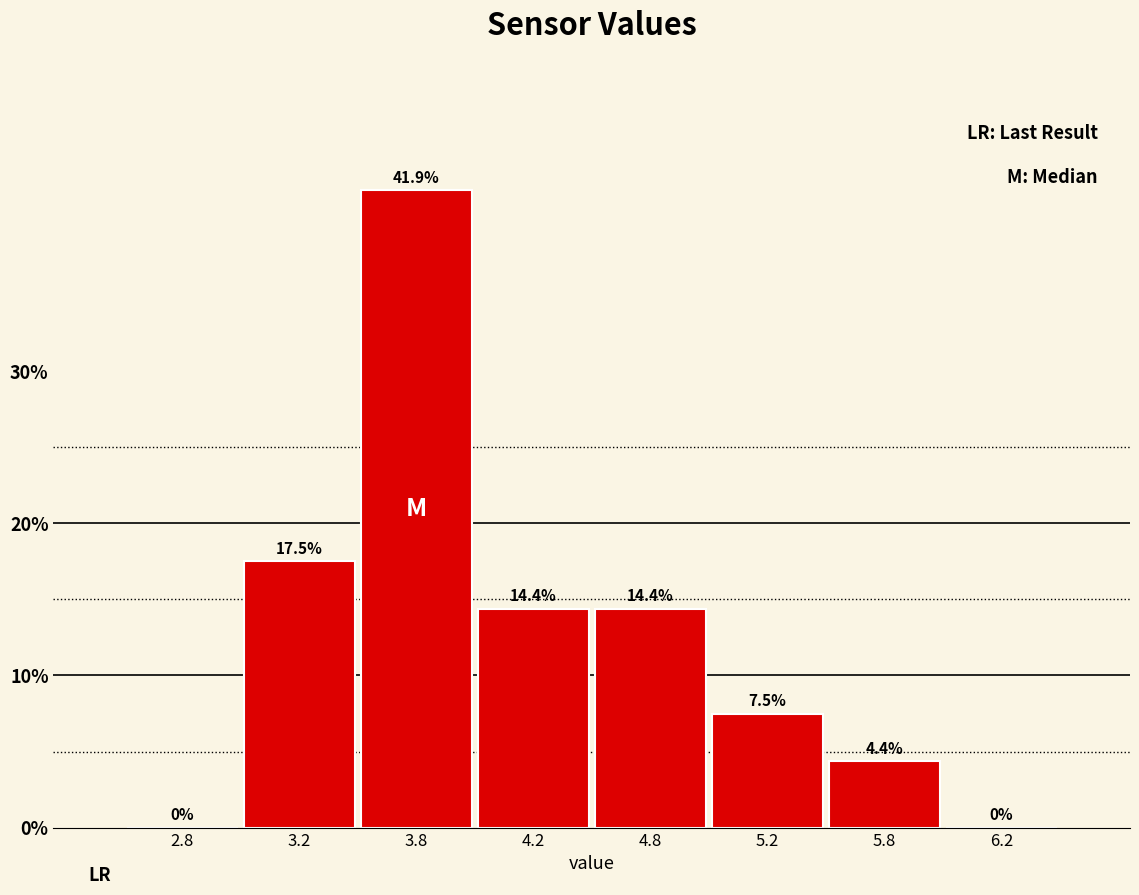

Reading right to left, extract all data points from this chart.

6.2=0.0	5.8=4.4	5.2=7.5	4.8=14.4	4.2=14.4	3.8=41.9	3.2=17.5	2.8=0.0